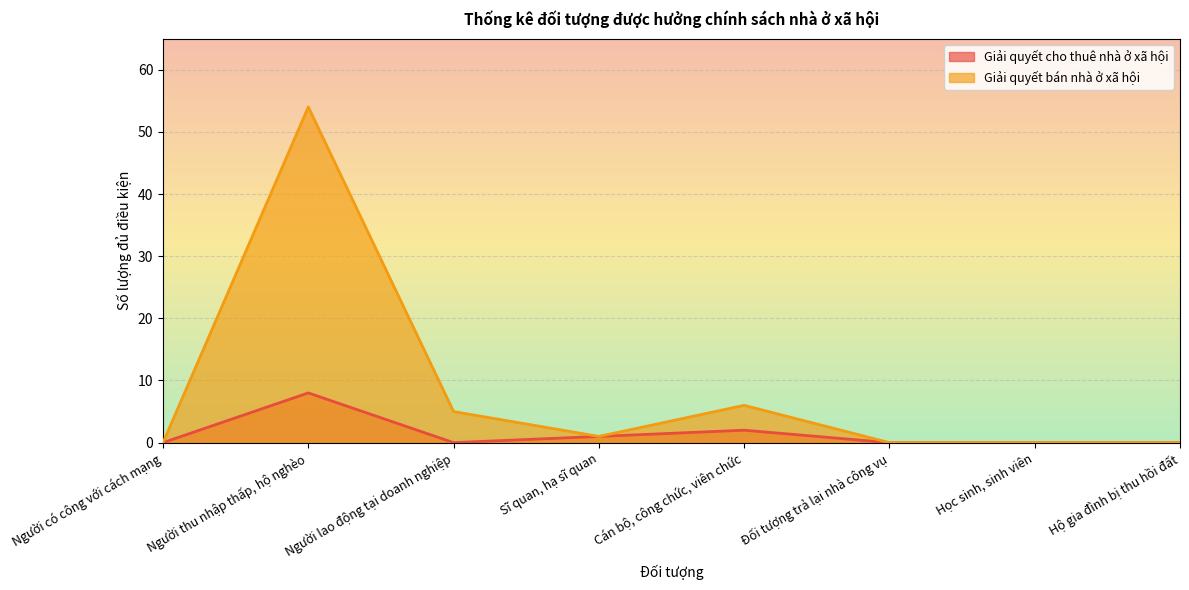

How many categories are shown in the chart?

8